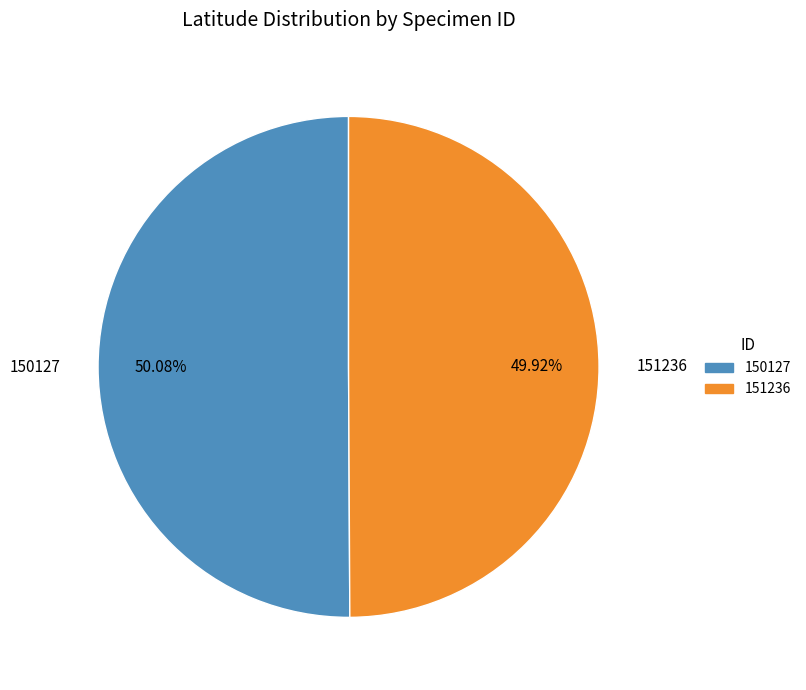

To the nearest percent, what percentage of the pie is 150127?

50%